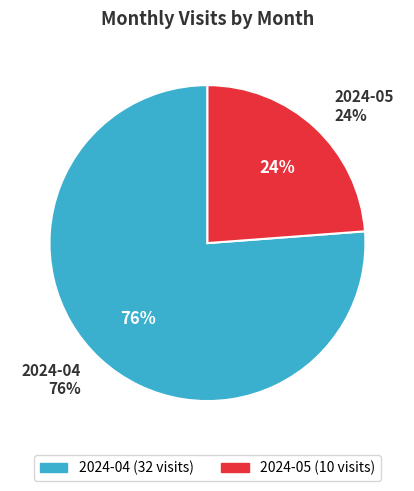

What percentage is the 2024-05 slice, to the nearest percent?

24%